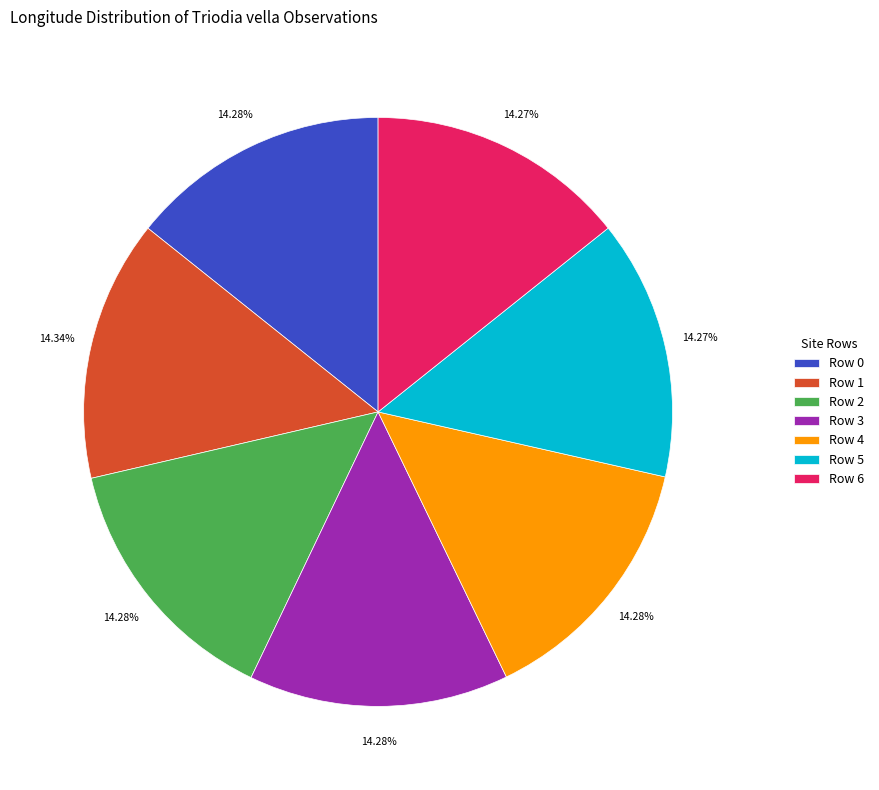

How many segments does this pie chart have?

7